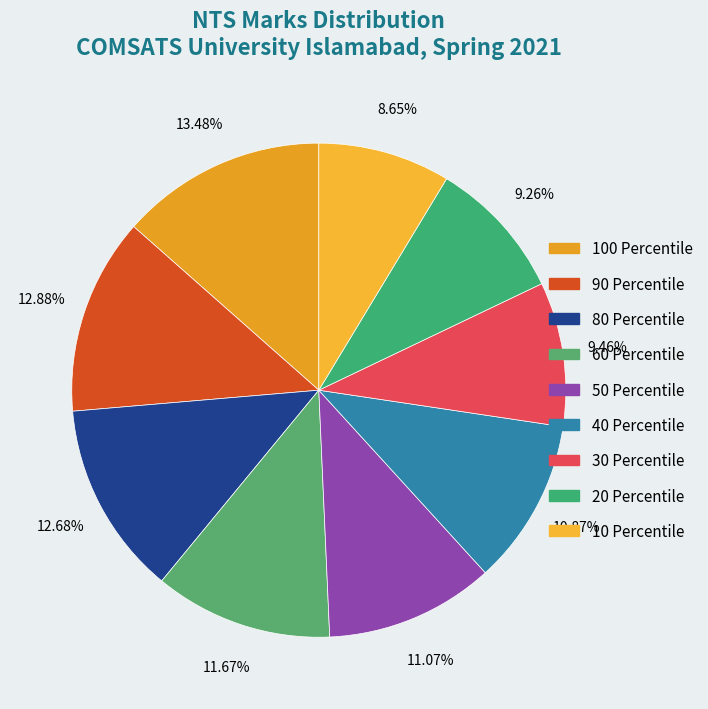

Is 30 Percentile the majority of the pie?

No